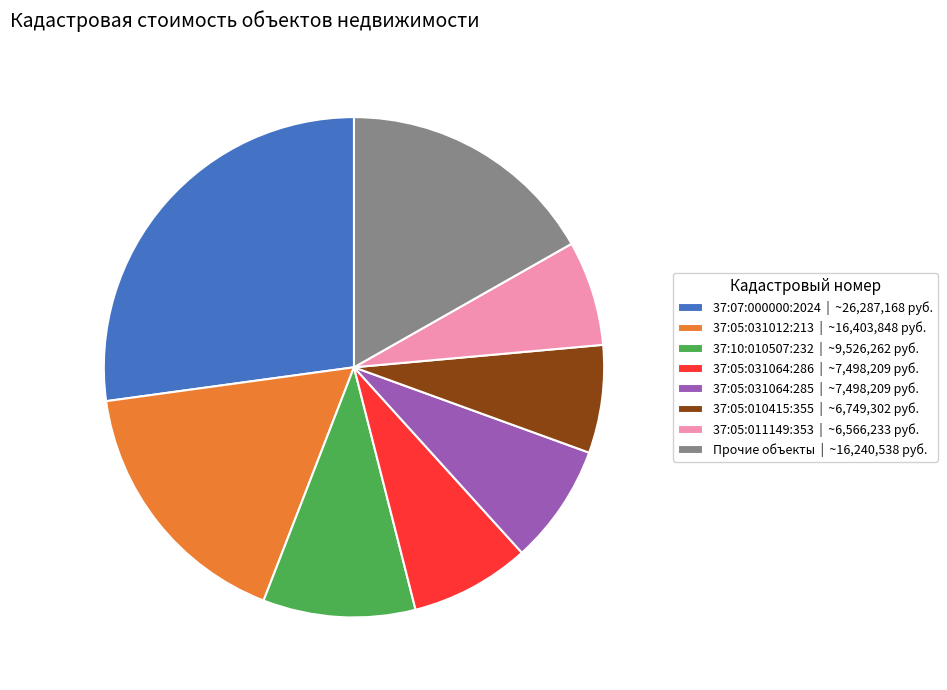

Which slice is the largest?

37:07:000000:2024 | ~26,287,168 руб.